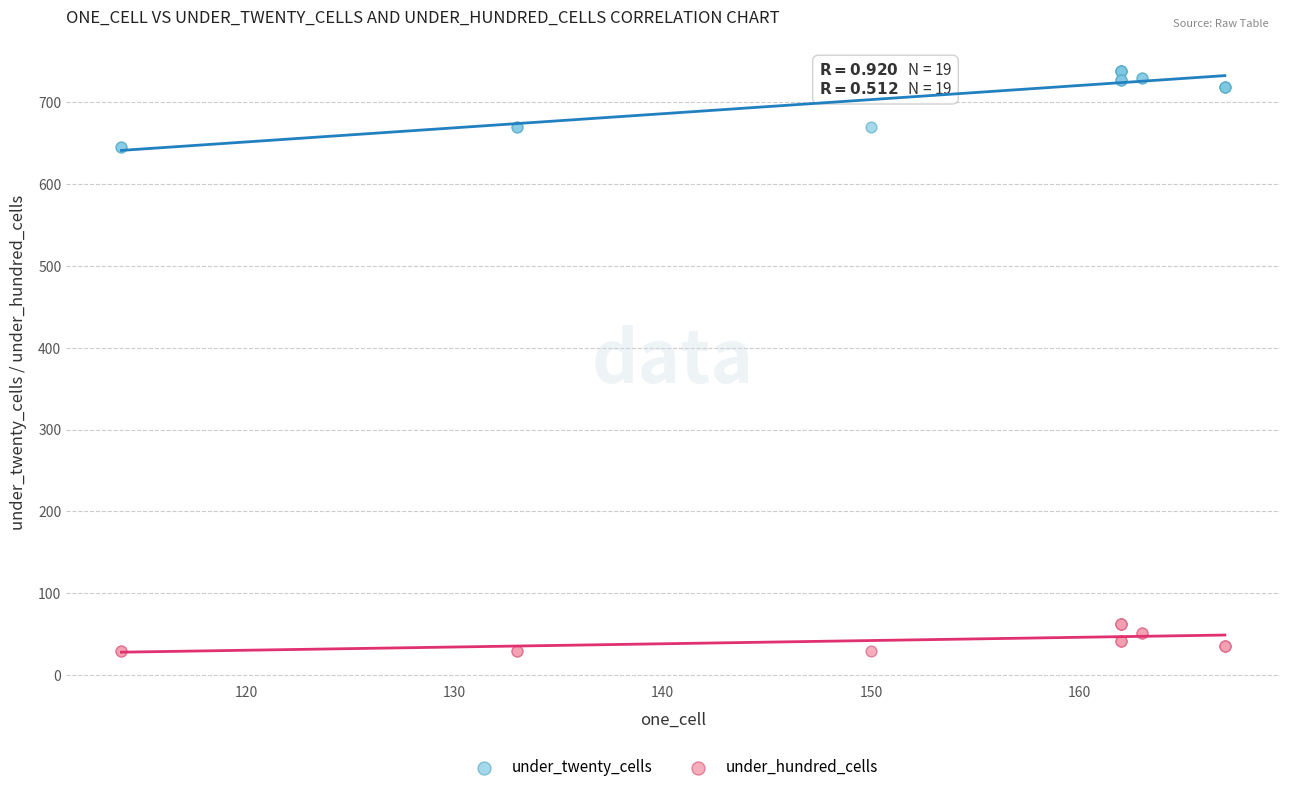

Which series contains the highest Y value?

under_twenty_cells